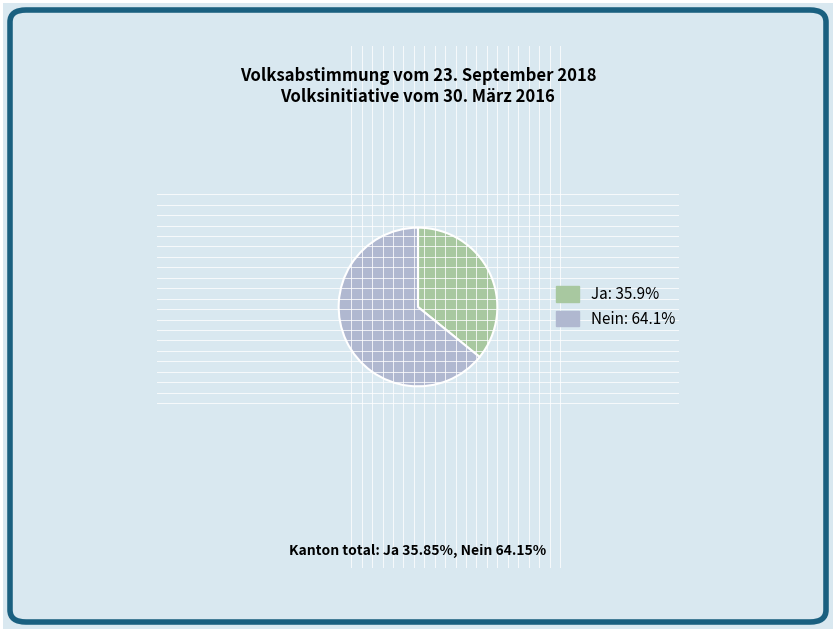

What is the ratio of the value at Nein to the value at Ja?

1.8